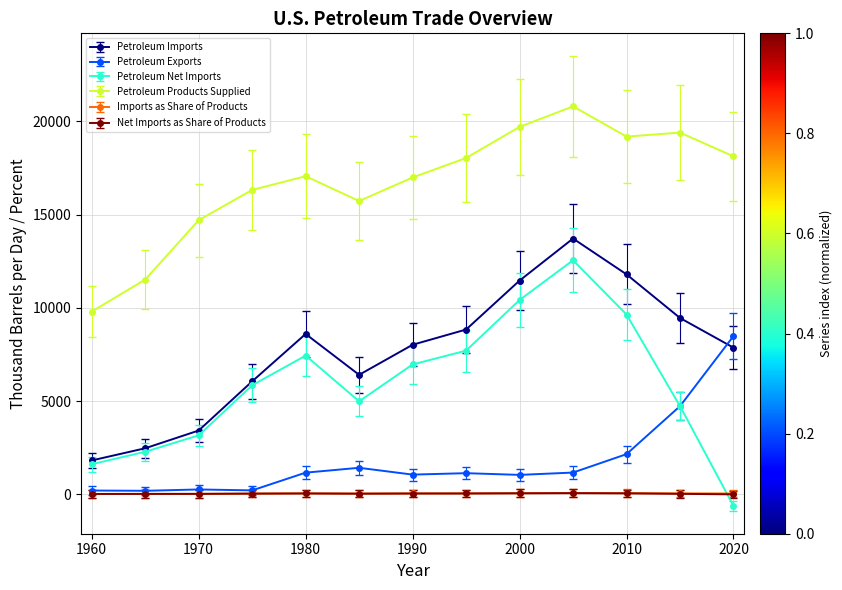

What is the difference between the maximum and minimum values in the Imports as Share of Products series?

47.4